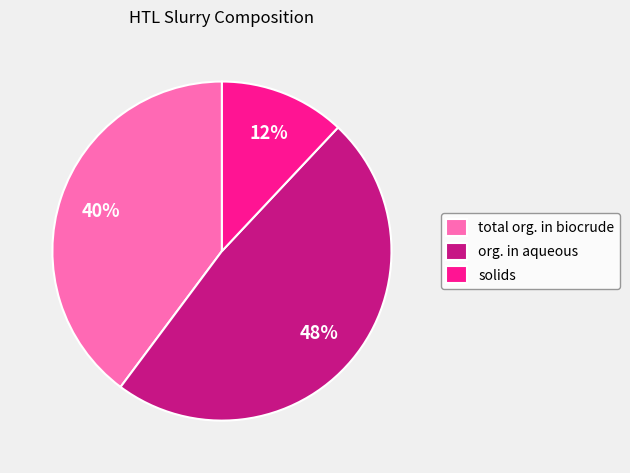

What is the smallest slice in the pie chart?

solids